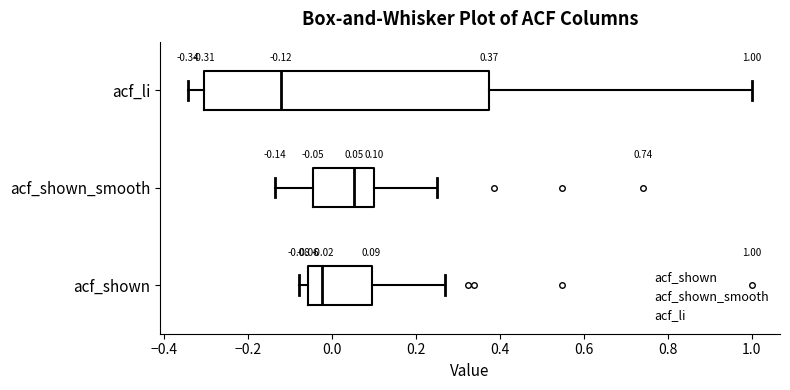

Which box's median line is the furthest to the right?

acf_shown_smooth